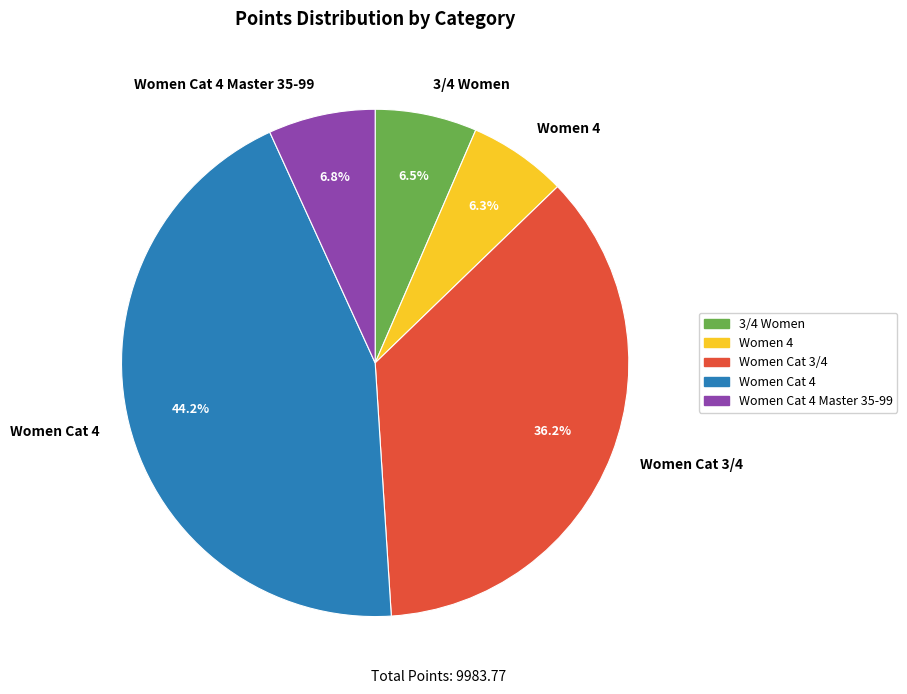

Between Women Cat 3/4 and Women 4, which is larger?

Women Cat 3/4